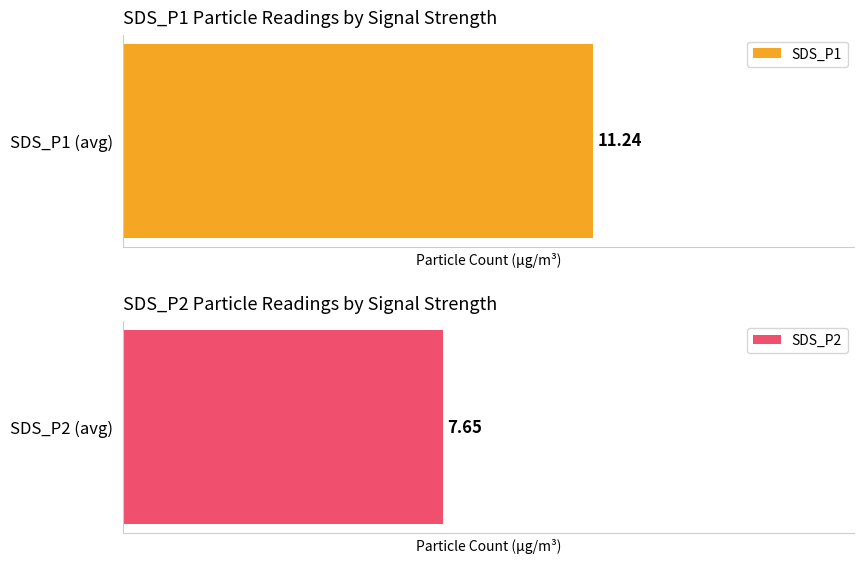

Count the number of data series in this chart.

2